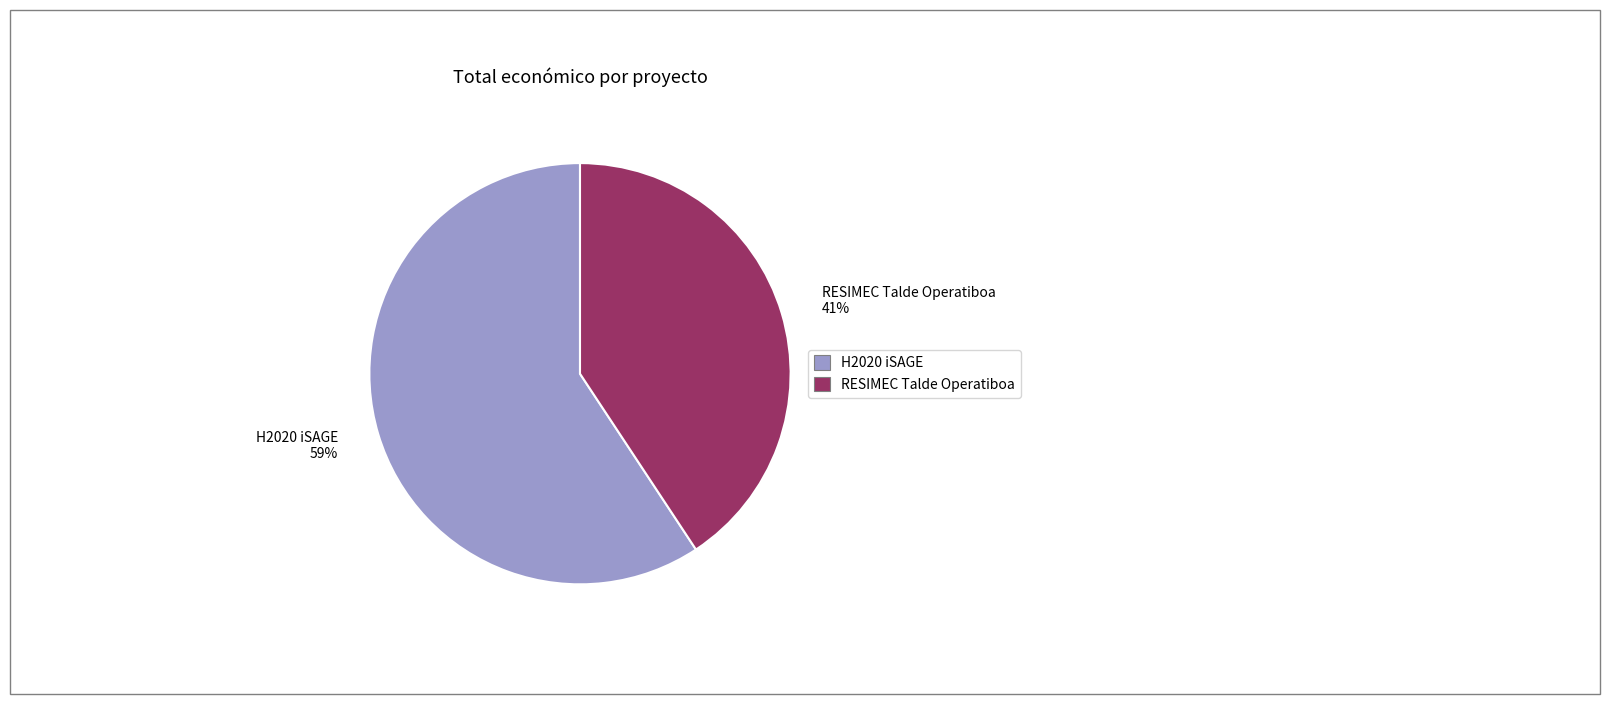

True or false: RESIMEC Talde Operatiboa accounts for 48% of the total.

False